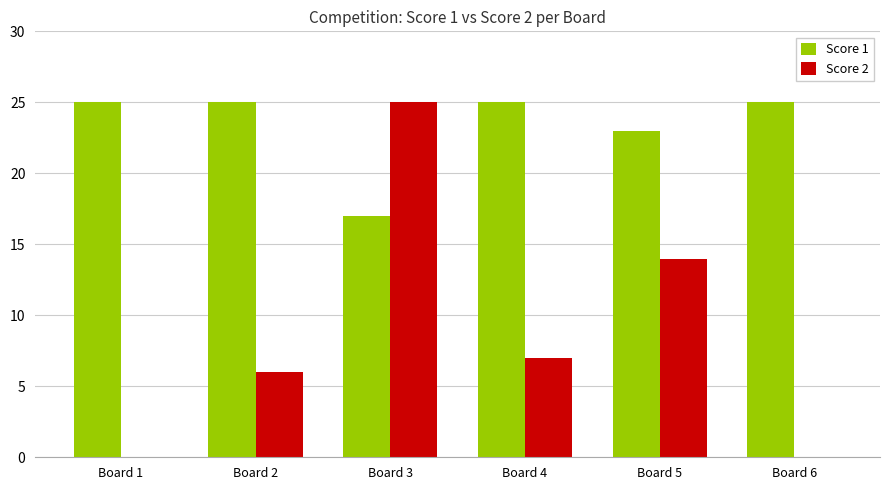

Reading left to right, transcribe all the data shown in this chart.

Score 1: Board 1=25	Board 2=25	Board 3=17	Board 4=25	Board 5=23	Board 6=25
Score 2: Board 1=0	Board 2=6	Board 3=25	Board 4=7	Board 5=14	Board 6=0